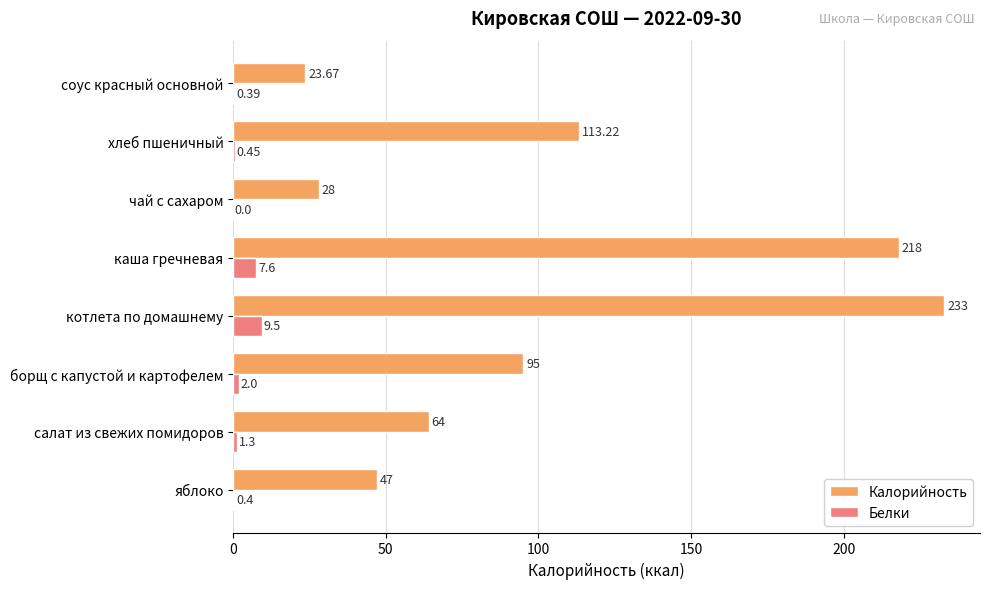

What are all the series names shown in the legend?

Калорийность, Белки